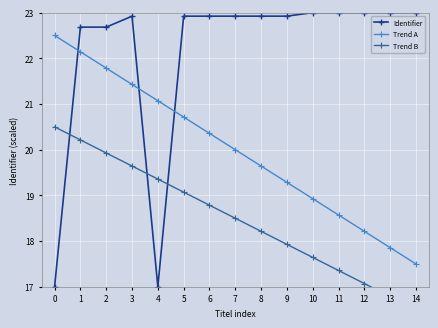

Reading left to right, list all the values displayed in this chart.

Identifier: 0=17.0	1=22.7	2=22.7	3=22.9	4=17.0	5=22.9	6=22.9	7=22.9	8=22.9	9=22.9	10=23.0	11=23.0	12=23.0	13=23.0	14=23.0
Trend A: 0=22.5	1=22.1	2=21.8	3=21.4	4=21.1	5=20.7	6=20.4	7=20.0	8=19.6	9=19.3	10=18.9	11=18.6	12=18.2	13=17.9	14=17.5
Trend B: 0=20.5	1=20.2	2=19.9	3=19.6	4=19.4	5=19.1	6=18.8	7=18.5	8=18.2	9=17.9	10=17.6	11=17.4	12=17.1	13=16.8	14=16.5